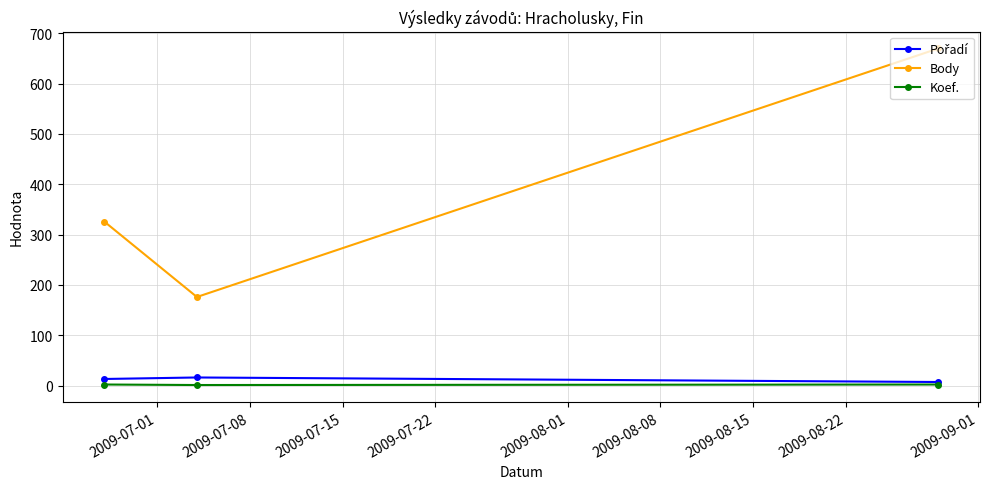

Which series has the largest total across all categories?

Body